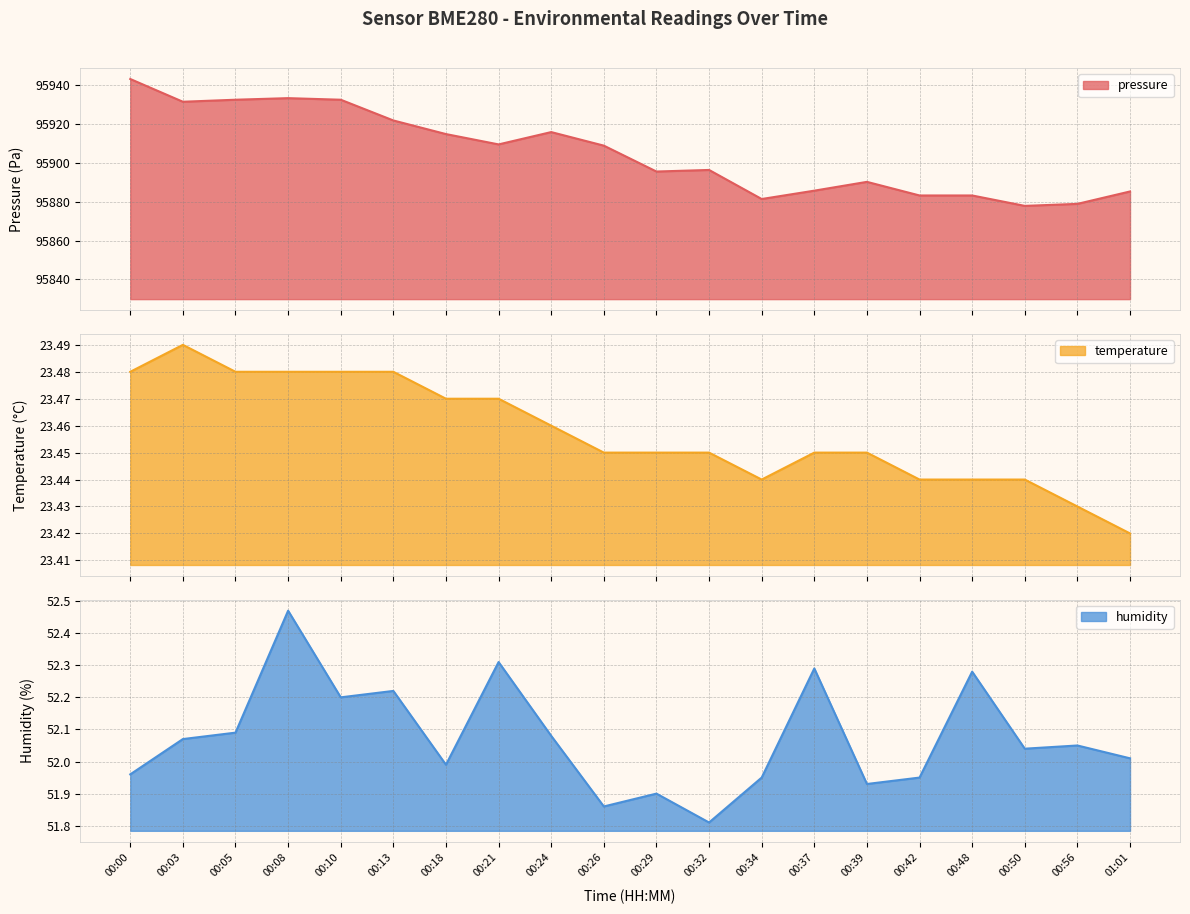

Reading left to right, extract all data points from this chart.

pressure: 00:00=95943.0	00:03=95931.3	00:05=95932.4	00:08=95933.2	00:10=95932.4	00:13=95921.7	00:18=95914.7	00:21=95909.4	00:24=95915.8	00:26=95908.8	00:29=95895.5	00:32=95896.3	00:34=95881.3	00:37=95885.6	00:39=95890.2	00:42=95883.2	00:48=95883.2	00:50=95877.8	00:56=95878.8	01:01=95885.2
temperature: 00:00=23.5	00:03=23.5	00:05=23.5	00:08=23.5	00:10=23.5	00:13=23.5	00:18=23.5	00:21=23.5	00:24=23.5	00:26=23.4	00:29=23.4	00:32=23.4	00:34=23.4	00:37=23.4	00:39=23.4	00:42=23.4	00:48=23.4	00:50=23.4	00:56=23.4	01:01=23.4
humidity: 00:00=52.0	00:03=52.1	00:05=52.1	00:08=52.5	00:10=52.2	00:13=52.2	00:18=52.0	00:21=52.3	00:24=52.1	00:26=51.9	00:29=51.9	00:32=51.8	00:34=52.0	00:37=52.3	00:39=51.9	00:42=52.0	00:48=52.3	00:50=52.0	00:56=52.0	01:01=52.0